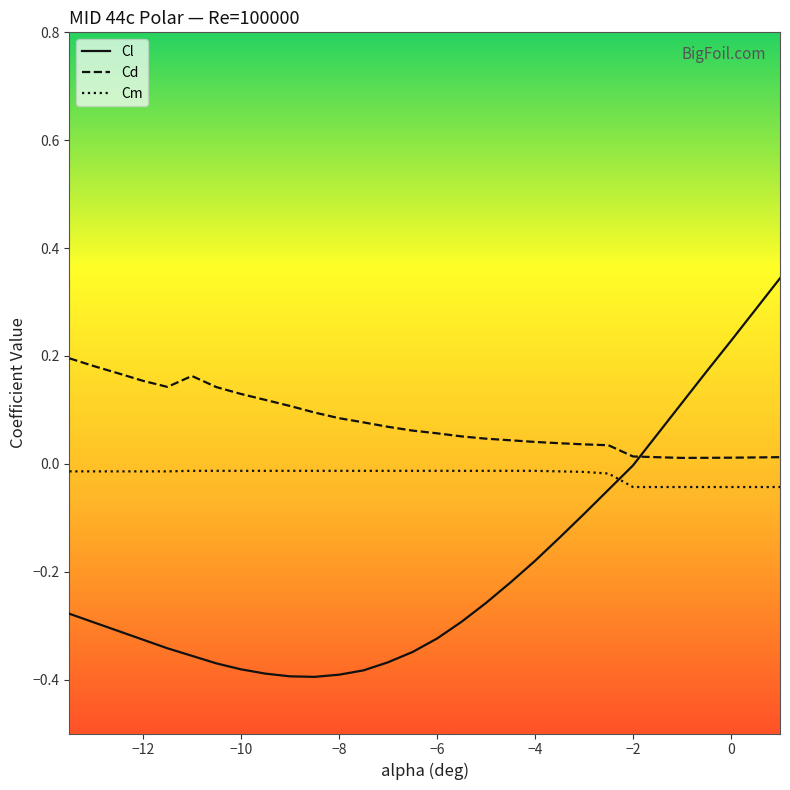

List the series in order of their peak value, highest first.

Cl, Cd, Cm